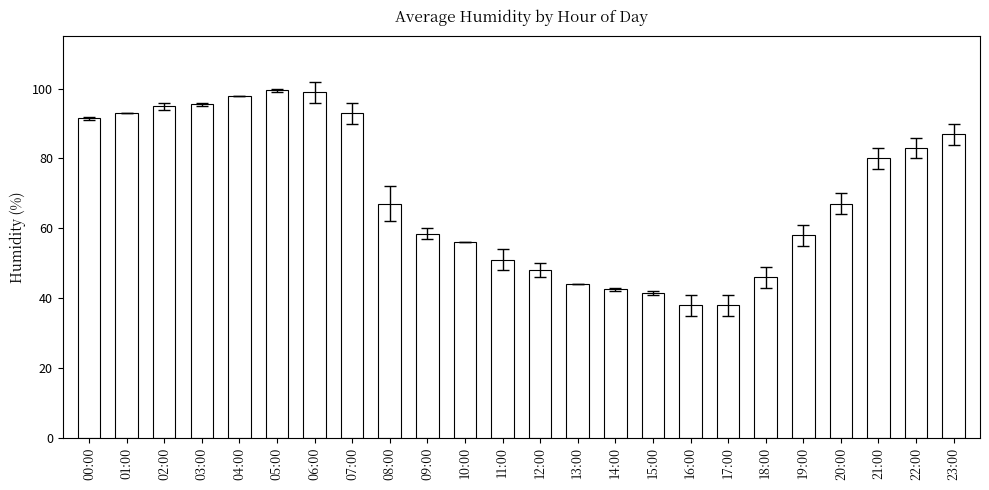

What is the minimum value shown in the chart?

38.0